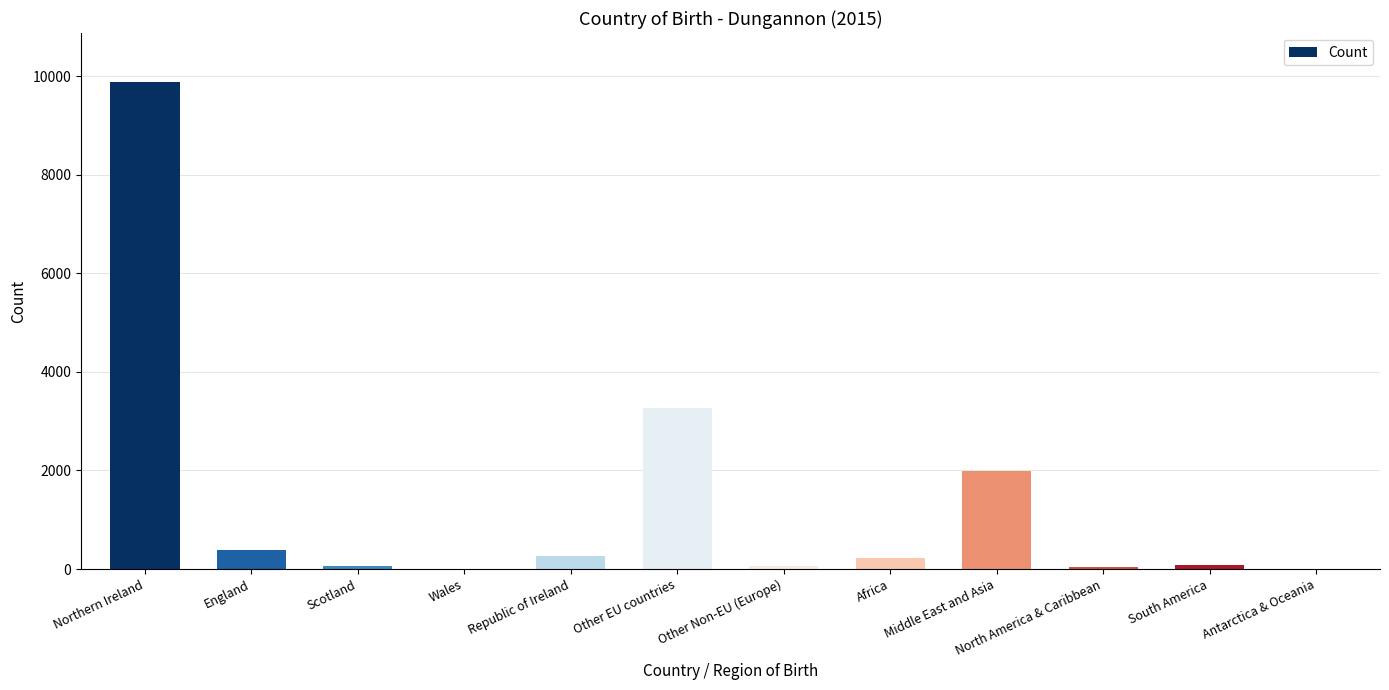

What is the sum of all values?

16282